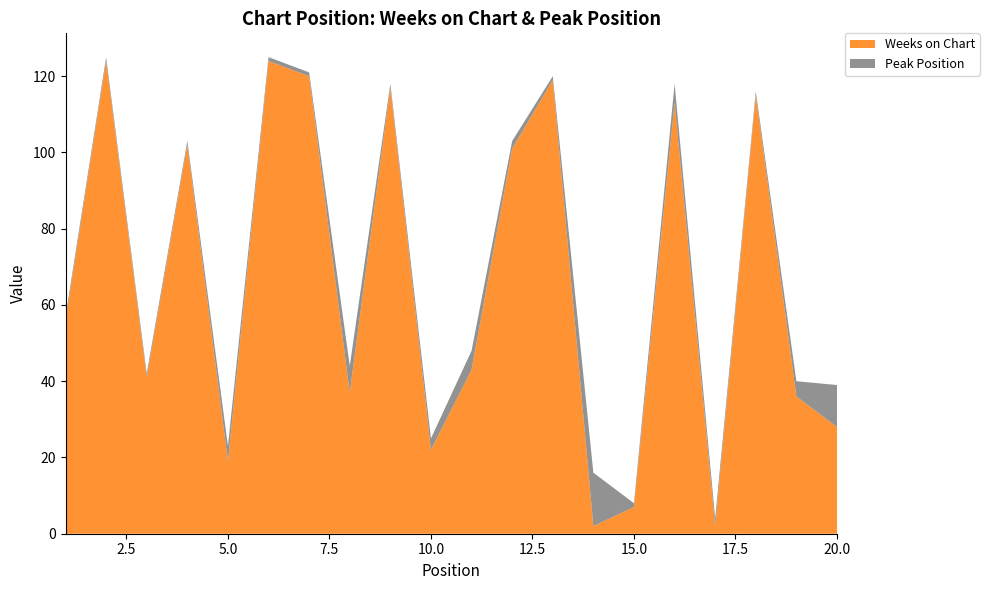

Reading right to left, list all the values displayed in this chart.

Weeks on Chart: 28	36	115	2	113	7	2	119	101	43	22	117	37	120	124	19	102	41	124	56
Peak Position: 11	4	1	2	5	1	14	1	2	5	3	1	7	1	1	4	1	1	1	1